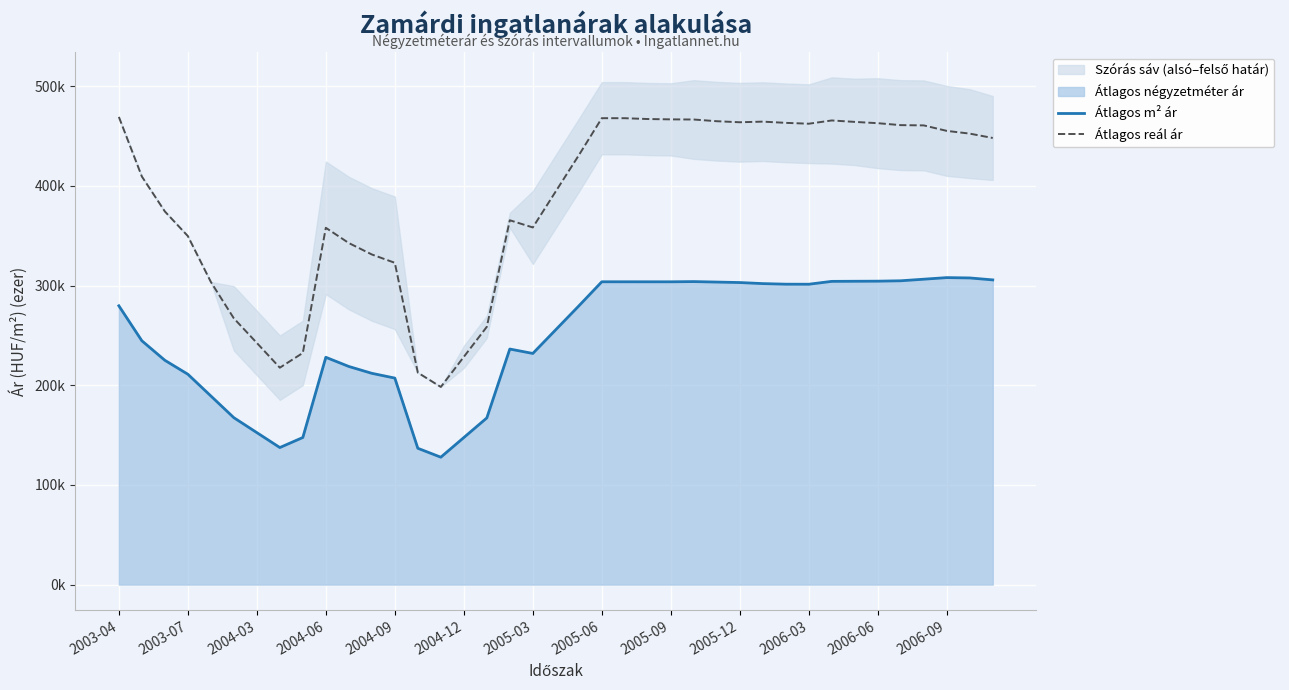

How many lines are shown in the chart?

2